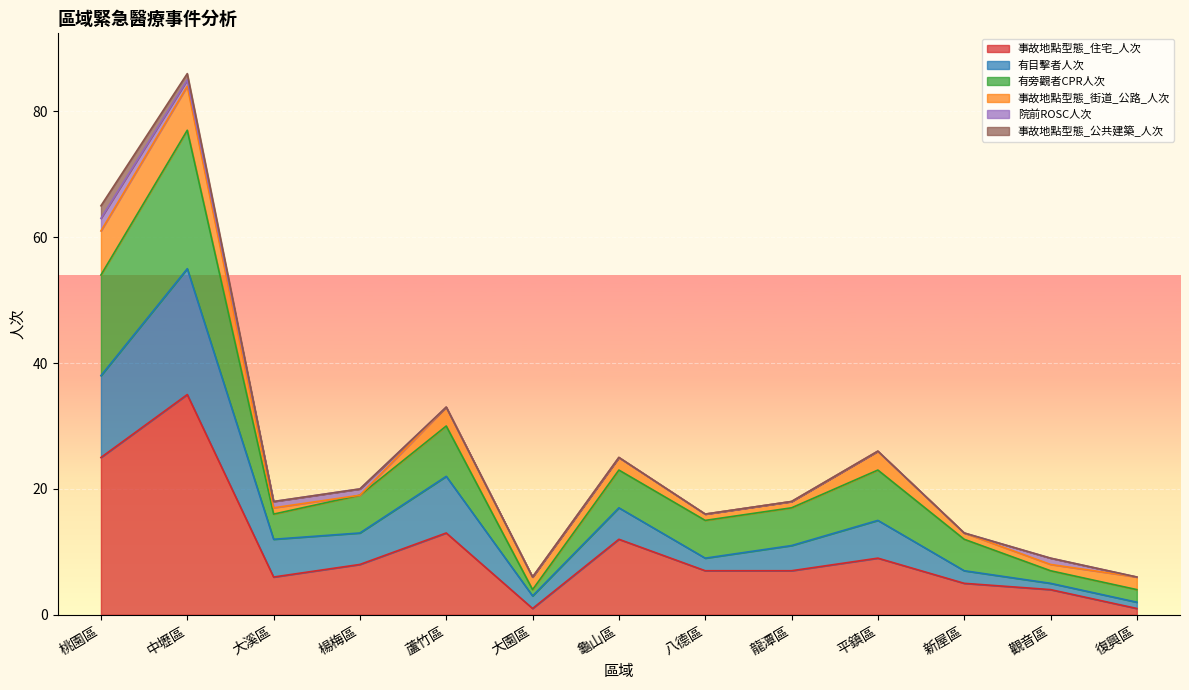

At which category is the sum across all series the highest?

中壢區